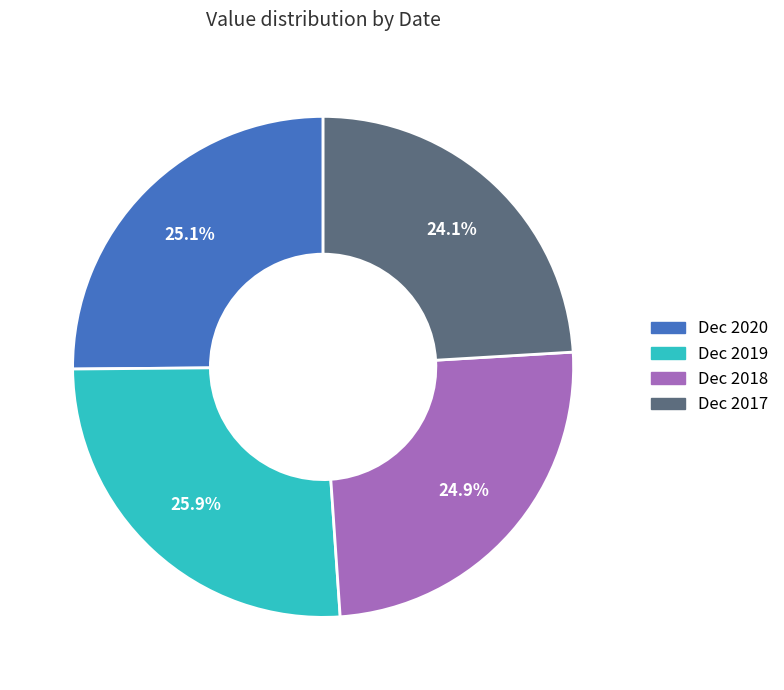

What percentage do Dec 2019 and Dec 2017 together represent?

50.0%